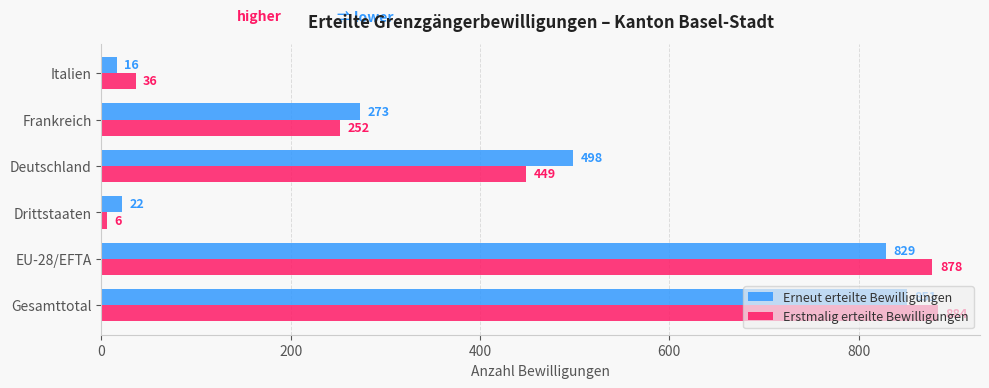

List the labels in order of Erneut erteilte Bewilligungen value, largest first.

Gesamttotal, EU-28/EFTA, Deutschland, Frankreich, Drittstaaten, Italien